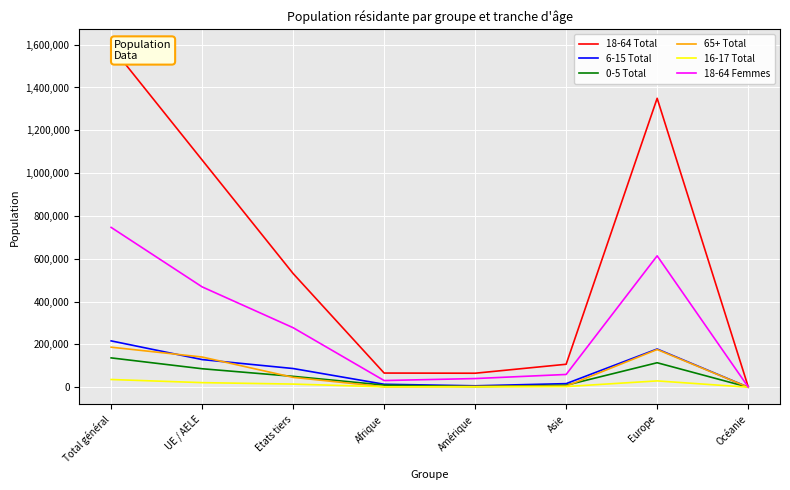

At which label does 65+ Total first exceed 45974?

Total général